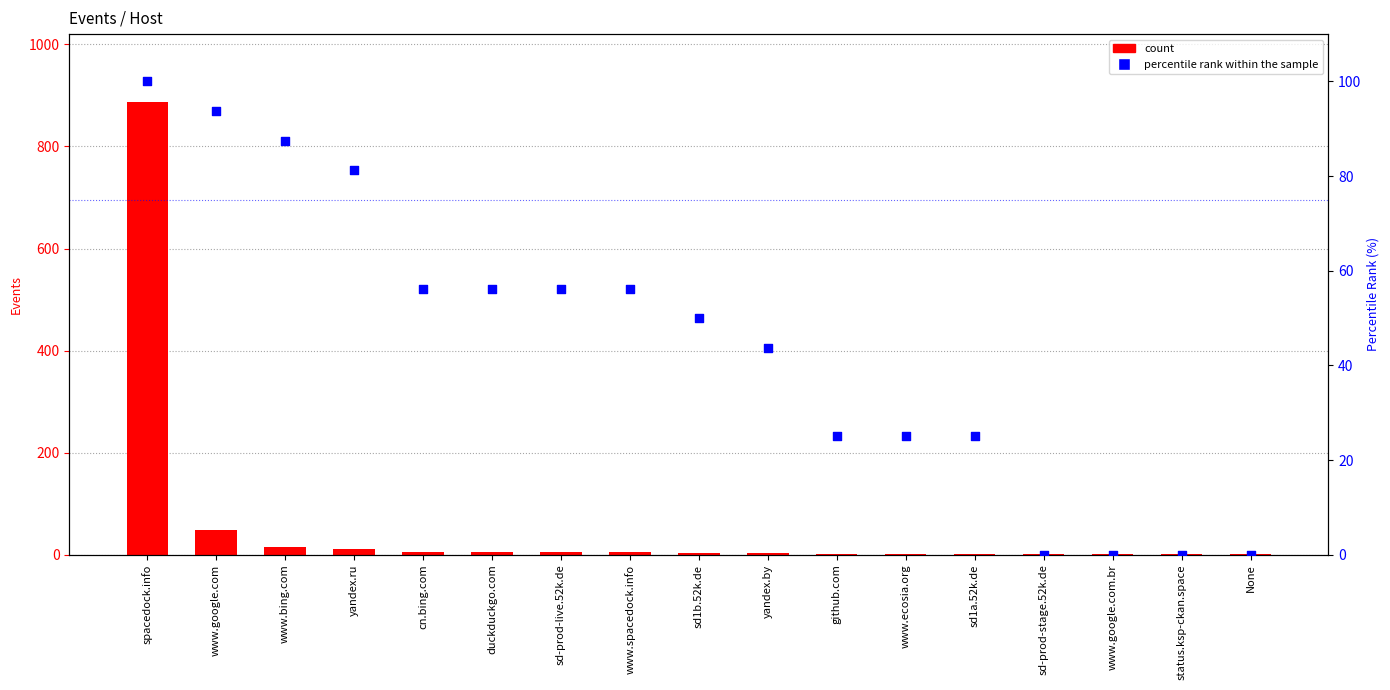

Which series contains the highest Y value?

count